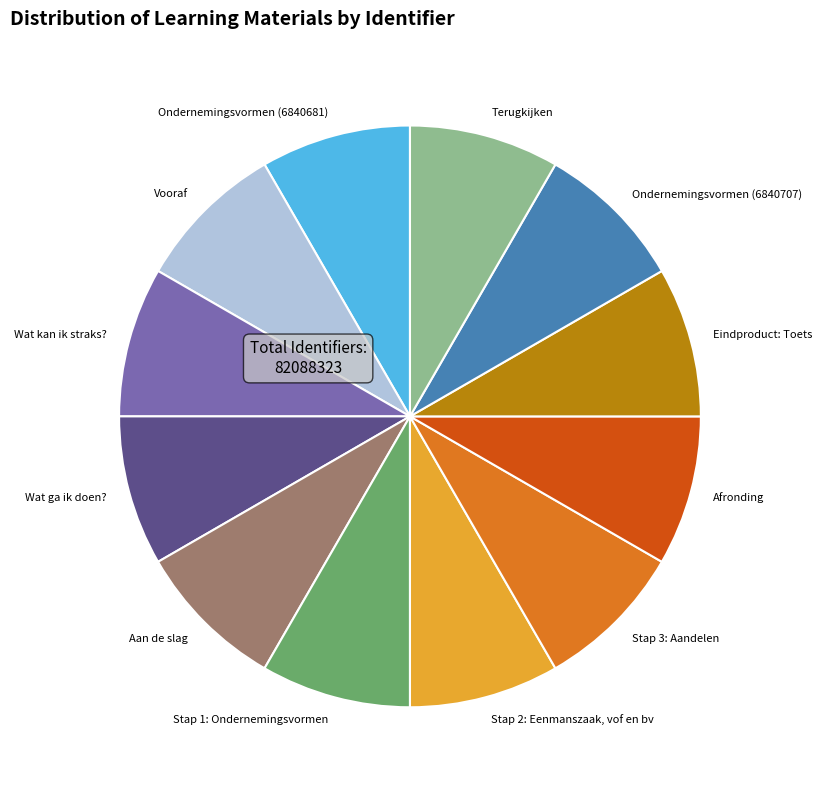

Does any single category account for the majority?

No